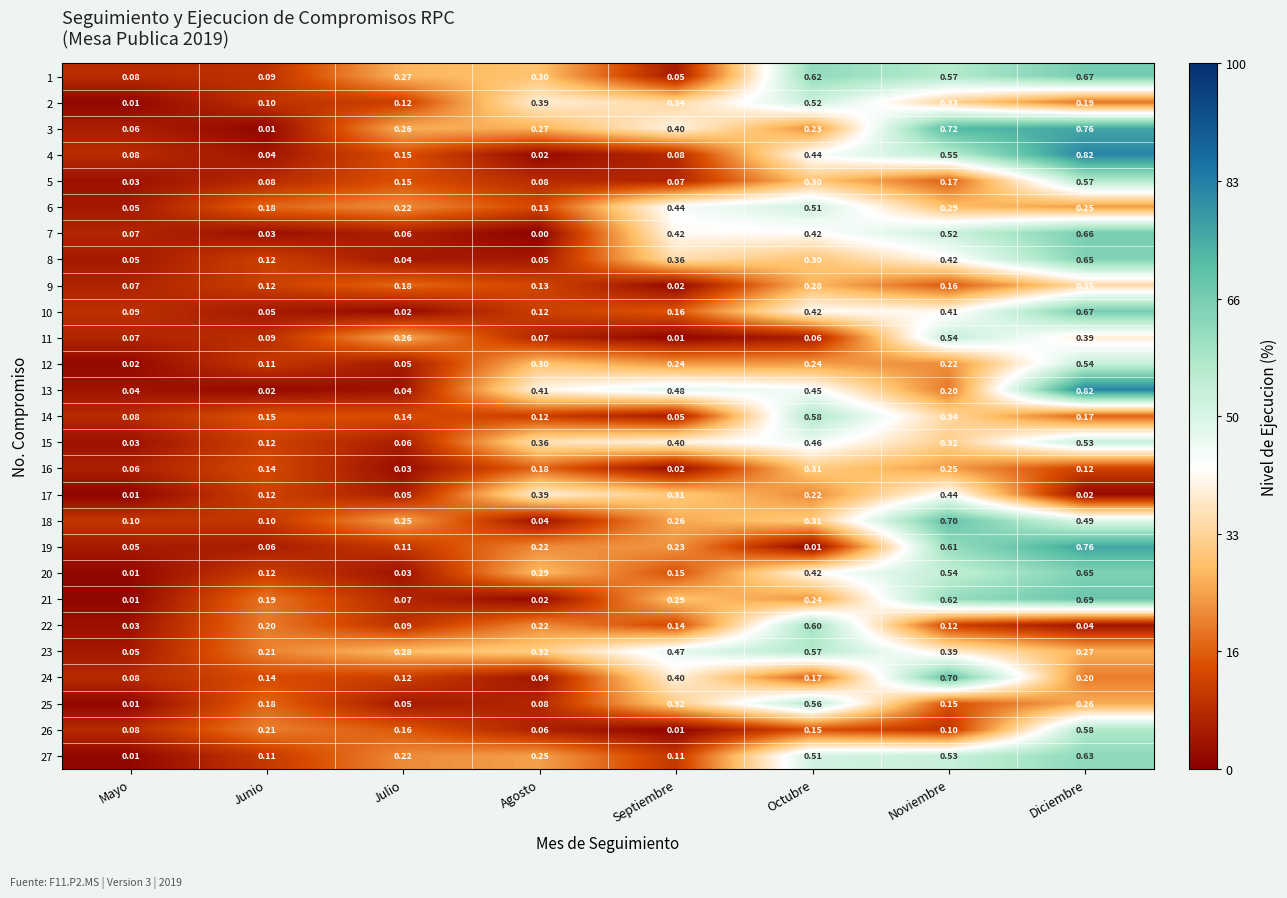

At which label is 20 closest to 0?

Mayo